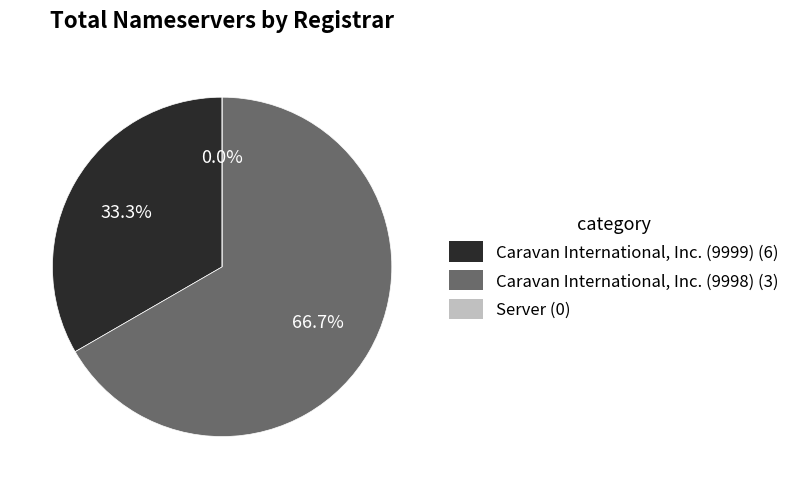

How many slices are in this pie chart?

3